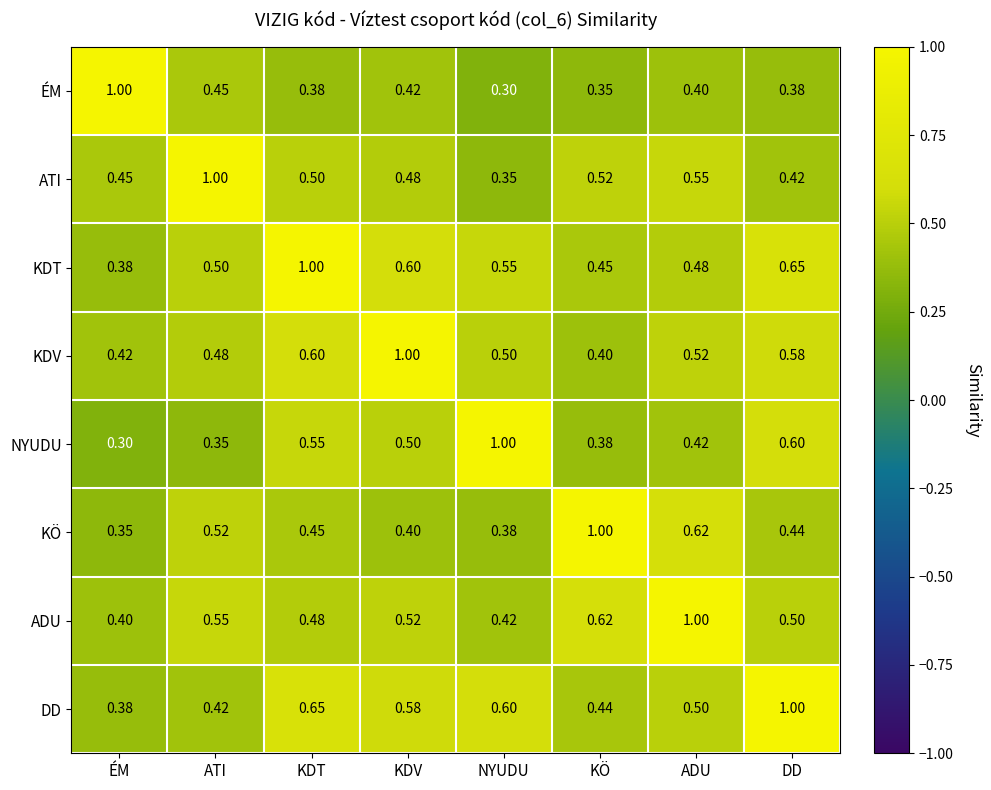

Where is KDV nearest to the value 0?

KÖ